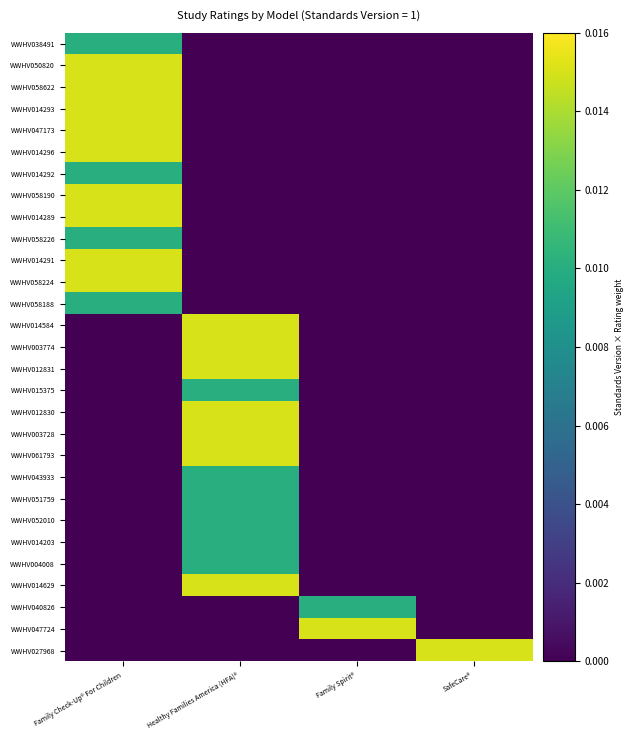

Reading right to left, extract all data points from this chart.

WWHV038491: SafeCare®=0.0	Family Spirit®=0.0	Healthy Families America (HFA)®=0.0	Family Check-Up® For Children=0.0
WWHV050820: SafeCare®=0.0	Family Spirit®=0.0	Healthy Families America (HFA)®=0.0	Family Check-Up® For Children=0.0
WWHV058622: SafeCare®=0.0	Family Spirit®=0.0	Healthy Families America (HFA)®=0.0	Family Check-Up® For Children=0.0
WWHV014293: SafeCare®=0.0	Family Spirit®=0.0	Healthy Families America (HFA)®=0.0	Family Check-Up® For Children=0.0
WWHV047173: SafeCare®=0.0	Family Spirit®=0.0	Healthy Families America (HFA)®=0.0	Family Check-Up® For Children=0.0
WWHV014296: SafeCare®=0.0	Family Spirit®=0.0	Healthy Families America (HFA)®=0.0	Family Check-Up® For Children=0.0
WWHV014292: SafeCare®=0.0	Family Spirit®=0.0	Healthy Families America (HFA)®=0.0	Family Check-Up® For Children=0.0
WWHV058190: SafeCare®=0.0	Family Spirit®=0.0	Healthy Families America (HFA)®=0.0	Family Check-Up® For Children=0.0
WWHV014289: SafeCare®=0.0	Family Spirit®=0.0	Healthy Families America (HFA)®=0.0	Family Check-Up® For Children=0.0
WWHV058226: SafeCare®=0.0	Family Spirit®=0.0	Healthy Families America (HFA)®=0.0	Family Check-Up® For Children=0.0
WWHV014291: SafeCare®=0.0	Family Spirit®=0.0	Healthy Families America (HFA)®=0.0	Family Check-Up® For Children=0.0
WWHV058224: SafeCare®=0.0	Family Spirit®=0.0	Healthy Families America (HFA)®=0.0	Family Check-Up® For Children=0.0
WWHV058188: SafeCare®=0.0	Family Spirit®=0.0	Healthy Families America (HFA)®=0.0	Family Check-Up® For Children=0.0
WWHV014584: SafeCare®=0.0	Family Spirit®=0.0	Healthy Families America (HFA)®=0.0	Family Check-Up® For Children=0.0
WWHV003774: SafeCare®=0.0	Family Spirit®=0.0	Healthy Families America (HFA)®=0.0	Family Check-Up® For Children=0.0
WWHV012831: SafeCare®=0.0	Family Spirit®=0.0	Healthy Families America (HFA)®=0.0	Family Check-Up® For Children=0.0
WWHV015375: SafeCare®=0.0	Family Spirit®=0.0	Healthy Families America (HFA)®=0.0	Family Check-Up® For Children=0.0
WWHV012830: SafeCare®=0.0	Family Spirit®=0.0	Healthy Families America (HFA)®=0.0	Family Check-Up® For Children=0.0
WWHV003728: SafeCare®=0.0	Family Spirit®=0.0	Healthy Families America (HFA)®=0.0	Family Check-Up® For Children=0.0
WWHV061793: SafeCare®=0.0	Family Spirit®=0.0	Healthy Families America (HFA)®=0.0	Family Check-Up® For Children=0.0
WWHV043933: SafeCare®=0.0	Family Spirit®=0.0	Healthy Families America (HFA)®=0.0	Family Check-Up® For Children=0.0
WWHV051759: SafeCare®=0.0	Family Spirit®=0.0	Healthy Families America (HFA)®=0.0	Family Check-Up® For Children=0.0
WWHV052010: SafeCare®=0.0	Family Spirit®=0.0	Healthy Families America (HFA)®=0.0	Family Check-Up® For Children=0.0
WWHV014203: SafeCare®=0.0	Family Spirit®=0.0	Healthy Families America (HFA)®=0.0	Family Check-Up® For Children=0.0
WWHV004008: SafeCare®=0.0	Family Spirit®=0.0	Healthy Families America (HFA)®=0.0	Family Check-Up® For Children=0.0
WWHV014629: SafeCare®=0.0	Family Spirit®=0.0	Healthy Families America (HFA)®=0.0	Family Check-Up® For Children=0.0
WWHV040826: SafeCare®=0.0	Family Spirit®=0.0	Healthy Families America (HFA)®=0.0	Family Check-Up® For Children=0.0
WWHV047724: SafeCare®=0.0	Family Spirit®=0.0	Healthy Families America (HFA)®=0.0	Family Check-Up® For Children=0.0
WWHV027968: SafeCare®=0.0	Family Spirit®=0.0	Healthy Families America (HFA)®=0.0	Family Check-Up® For Children=0.0